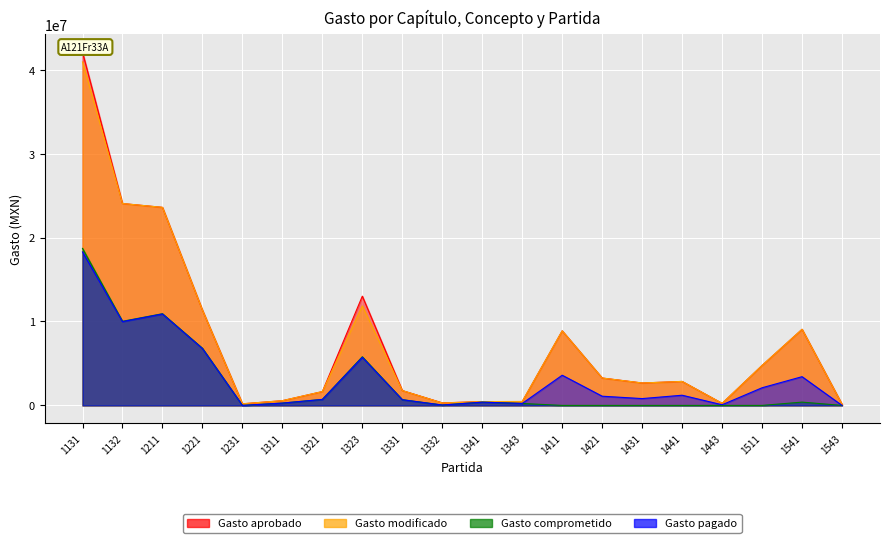

What is the value of the Gasto modificado point at the 17th from the left?

244047